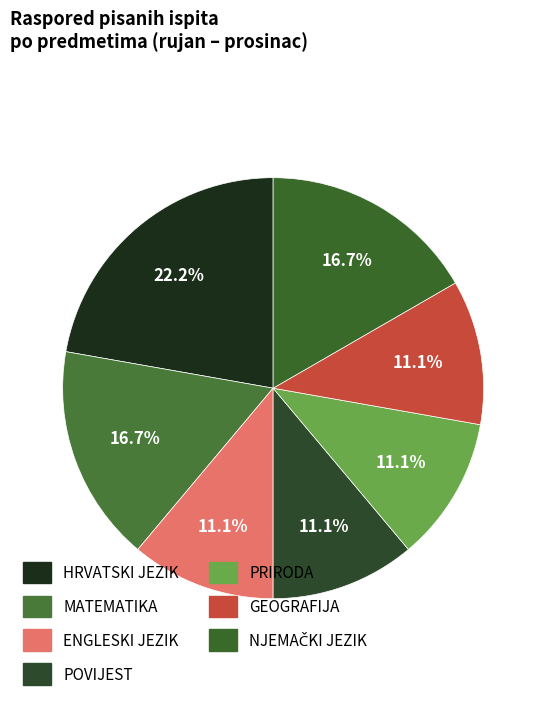

Which slice is the smallest?

ENGLESKI JEZIK